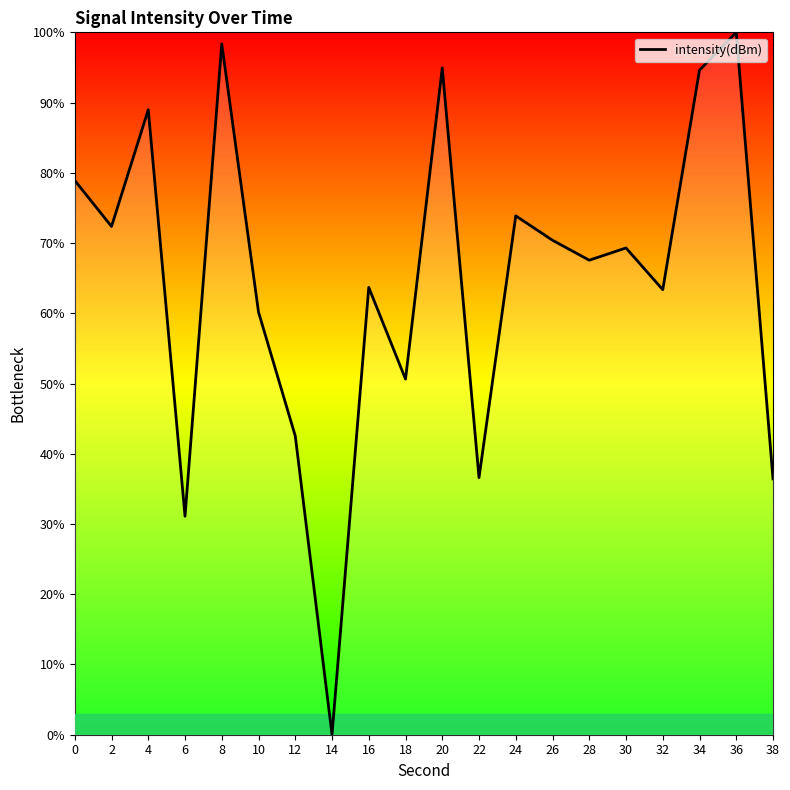

Where is the first local minimum?

2